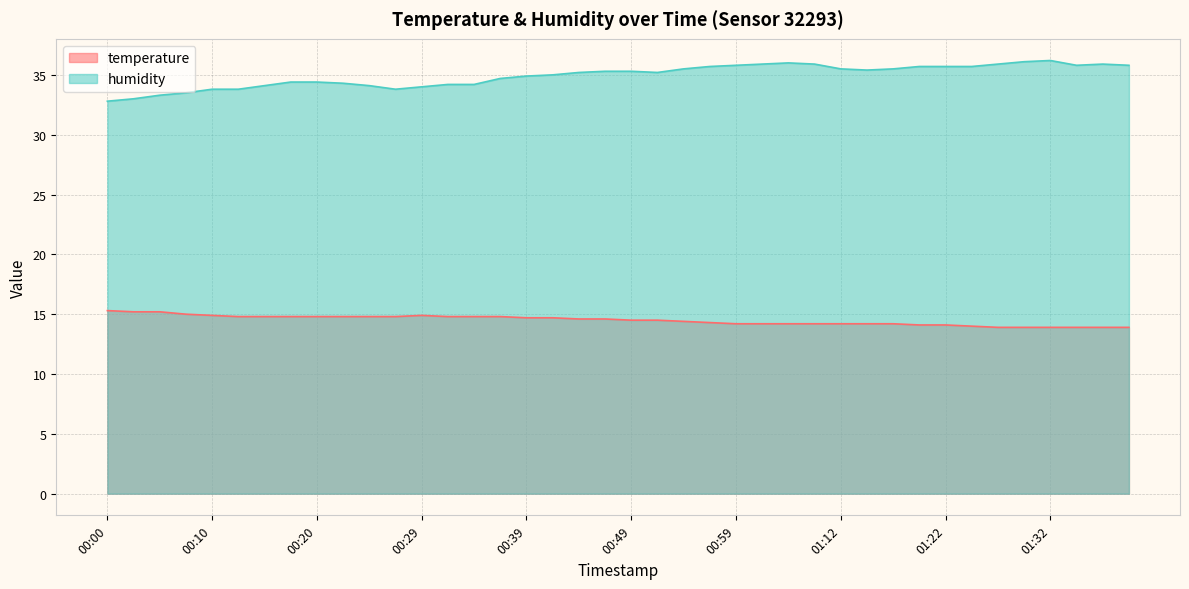

What are all the series names shown in the legend?

temperature, humidity